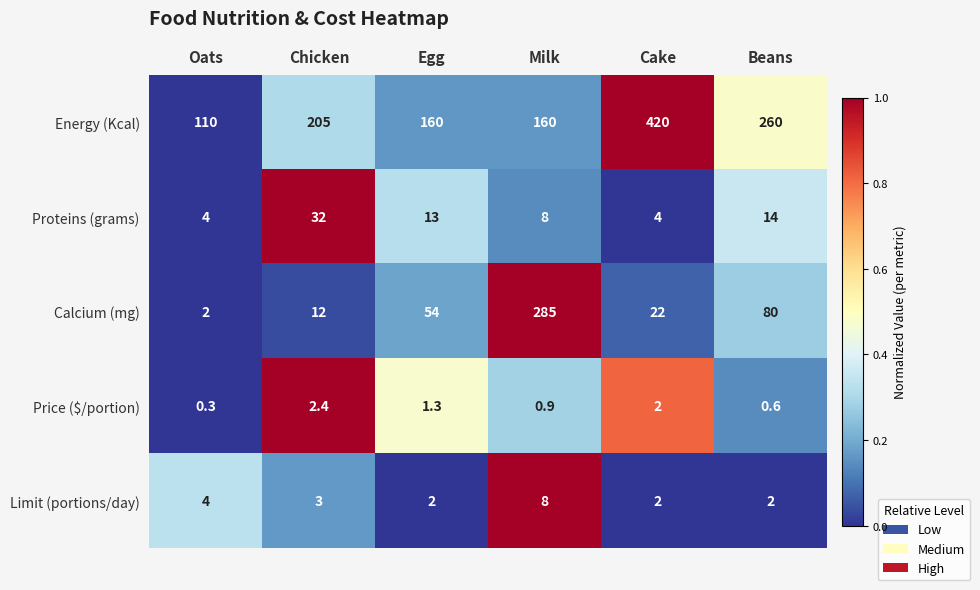

Which series has the largest range (max minus min)?

Energy (Kcal)